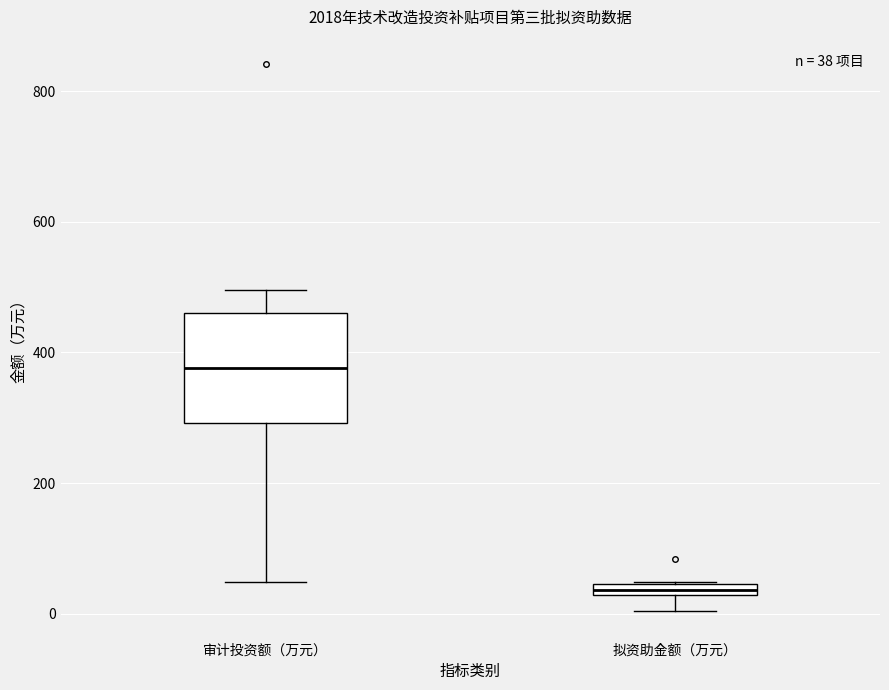

Which box's median line is the highest?

审计投资额（万元）